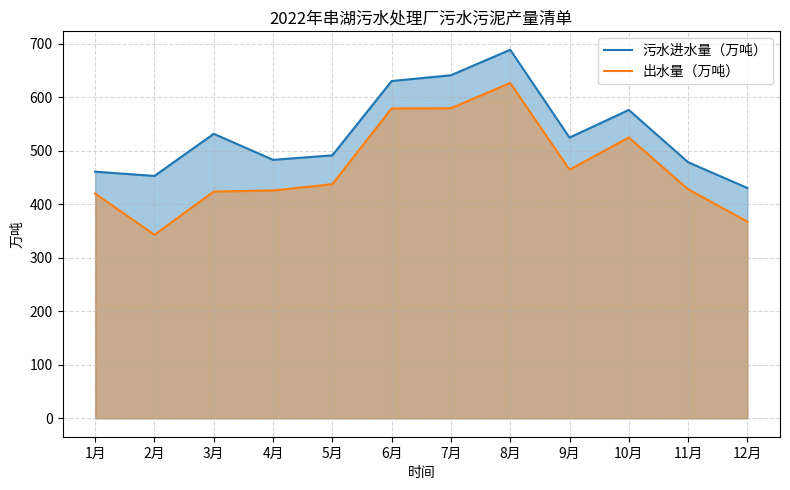

Which series has the largest total across all categories?

污水进水量（万吨）